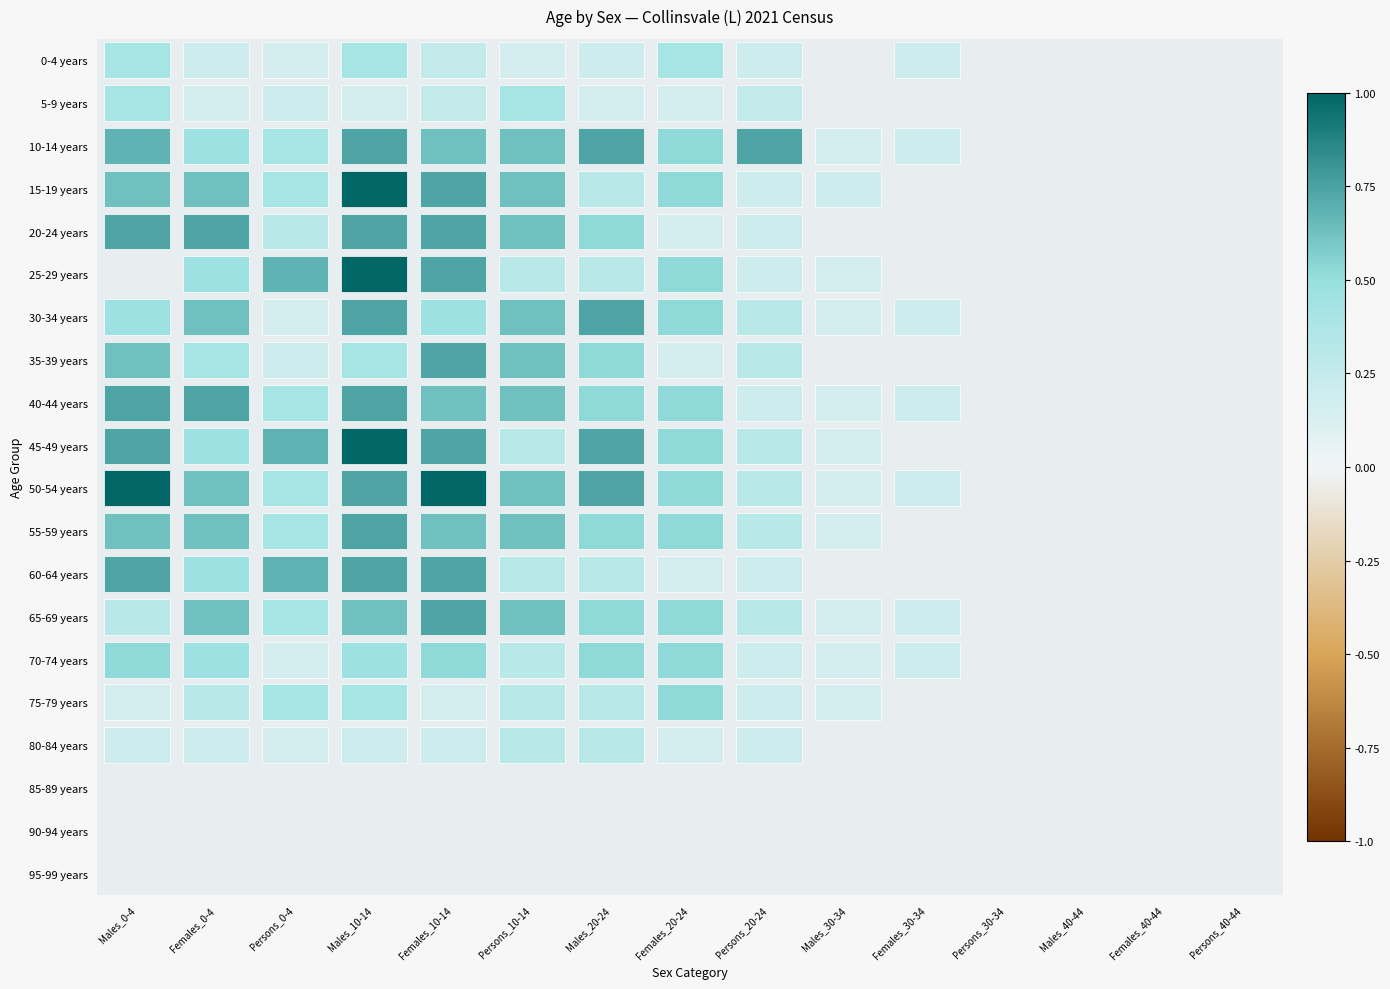

How many values in the 75-79 years series exceed 0?

10